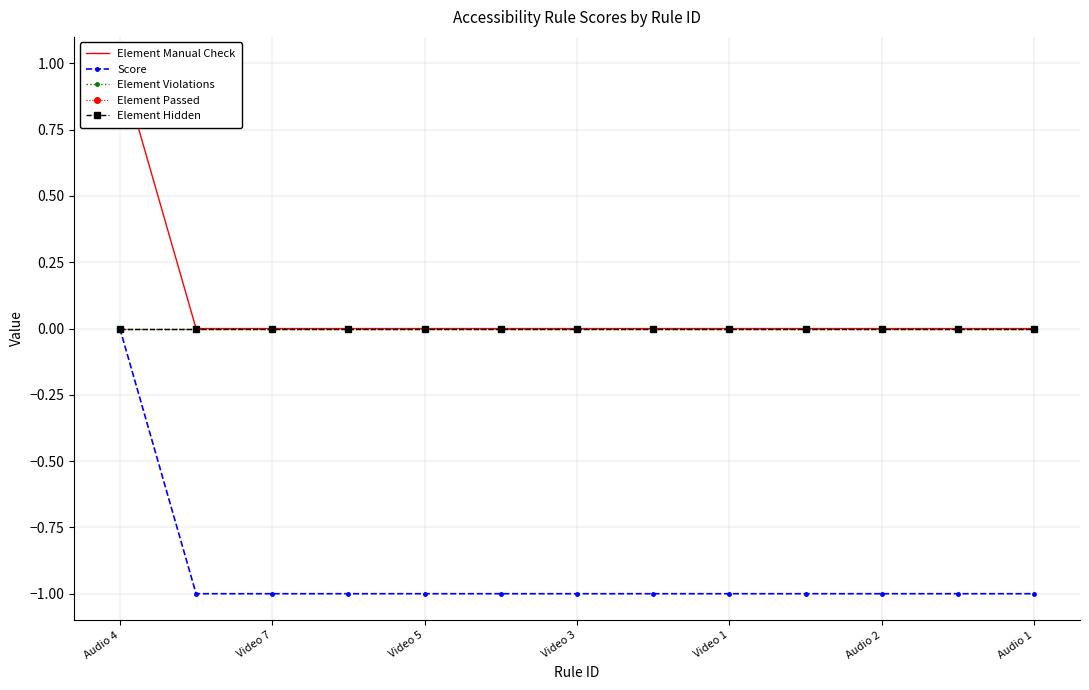

Is the value of Score at Video 7 greater than the value of Element Passed at Video 7?

No